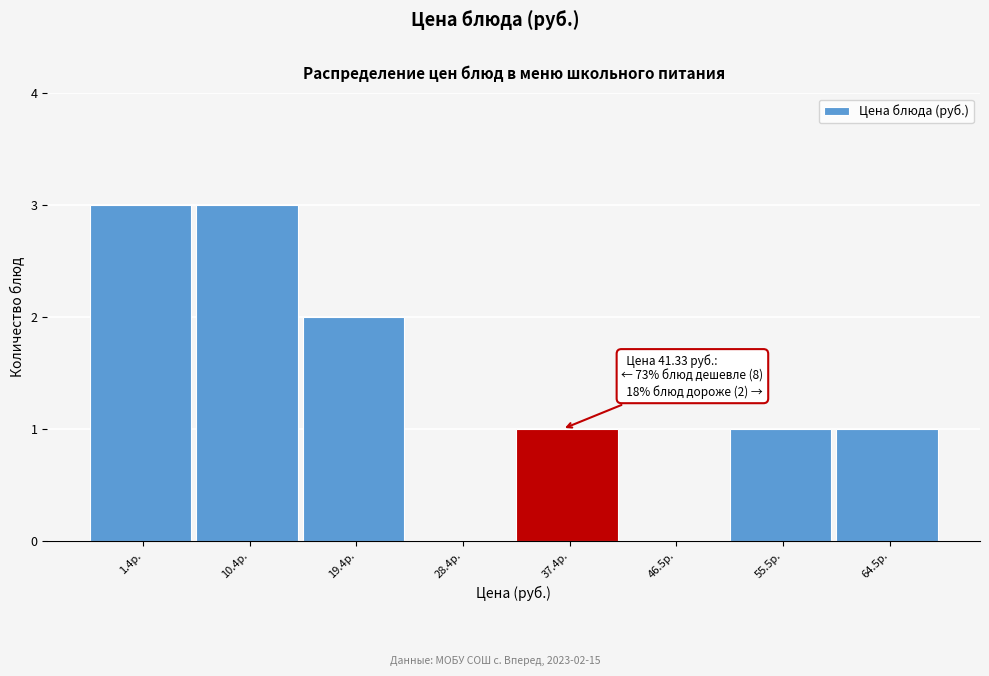

Reading left to right, what are all the values shown in this chart?

1.4р.=3	10.4р.=3	19.4р.=2	28.4р.=0	37.4р.=1	46.5р.=0	55.5р.=1	64.5р.=1